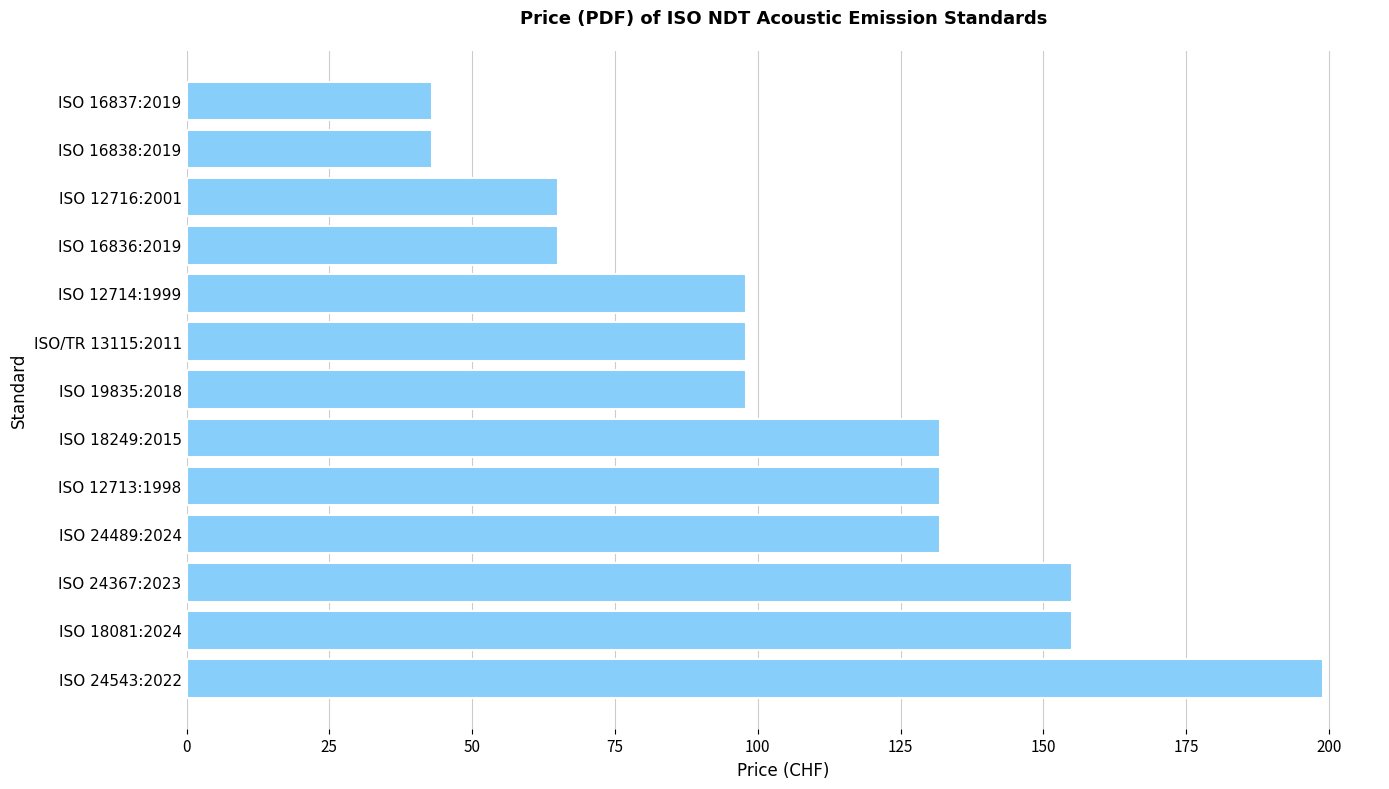

What is the ratio of the value at ISO 16838:2019 to the value at ISO 12716:2001?

0.7